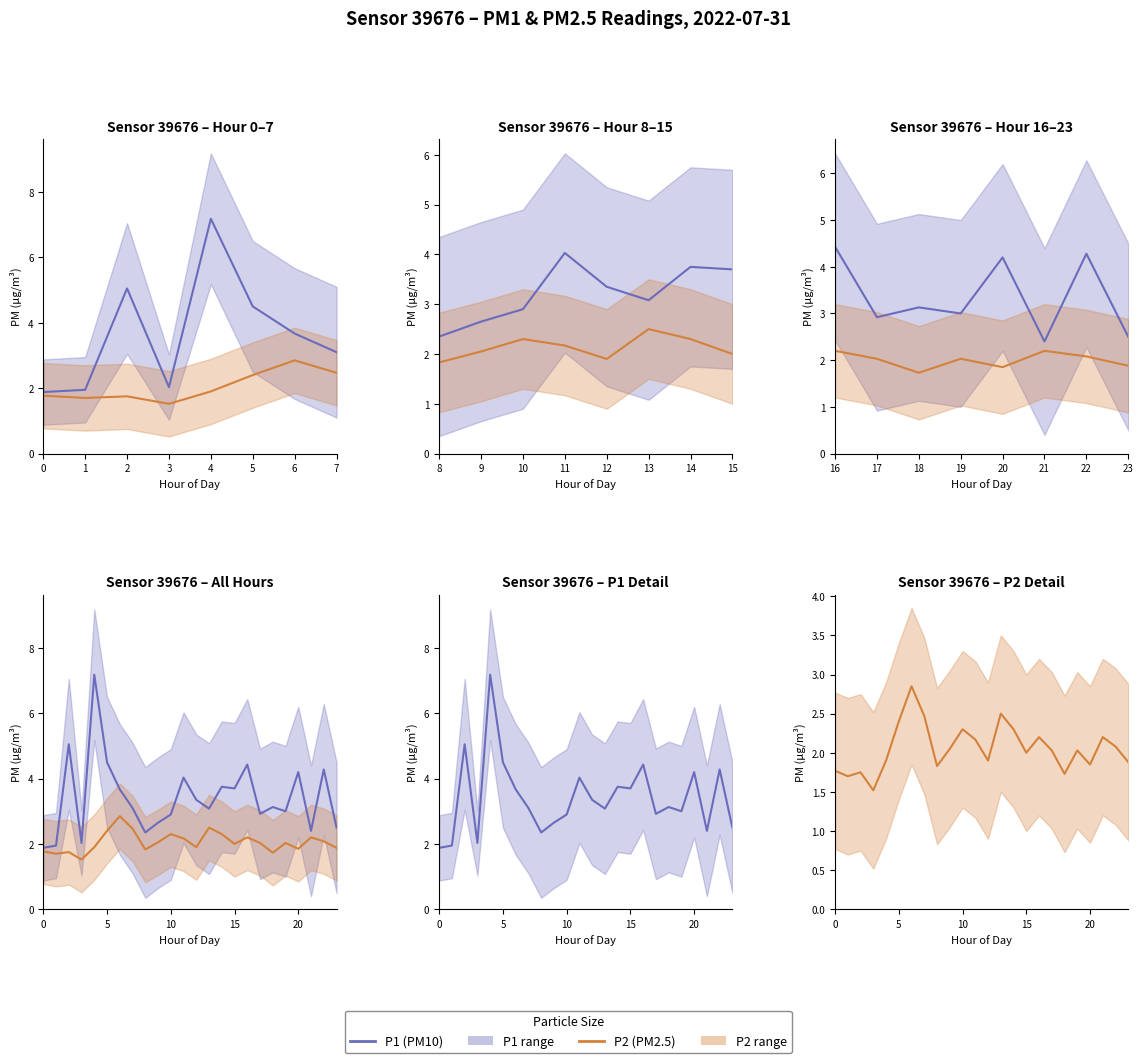

Where does the P2 (PM2.5) series first go above 2?

5